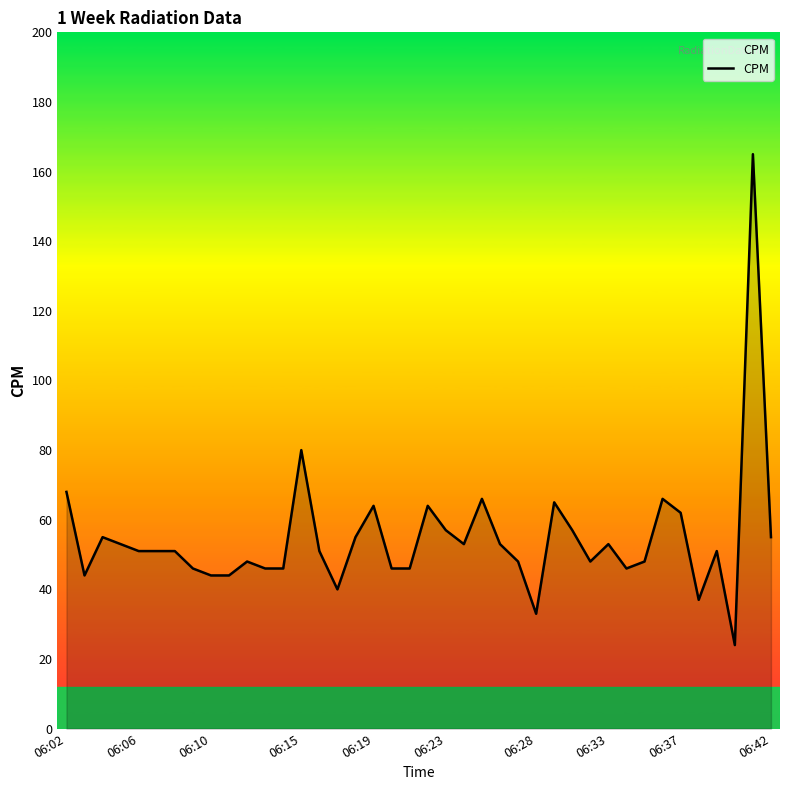

How many series are shown in this chart?

1